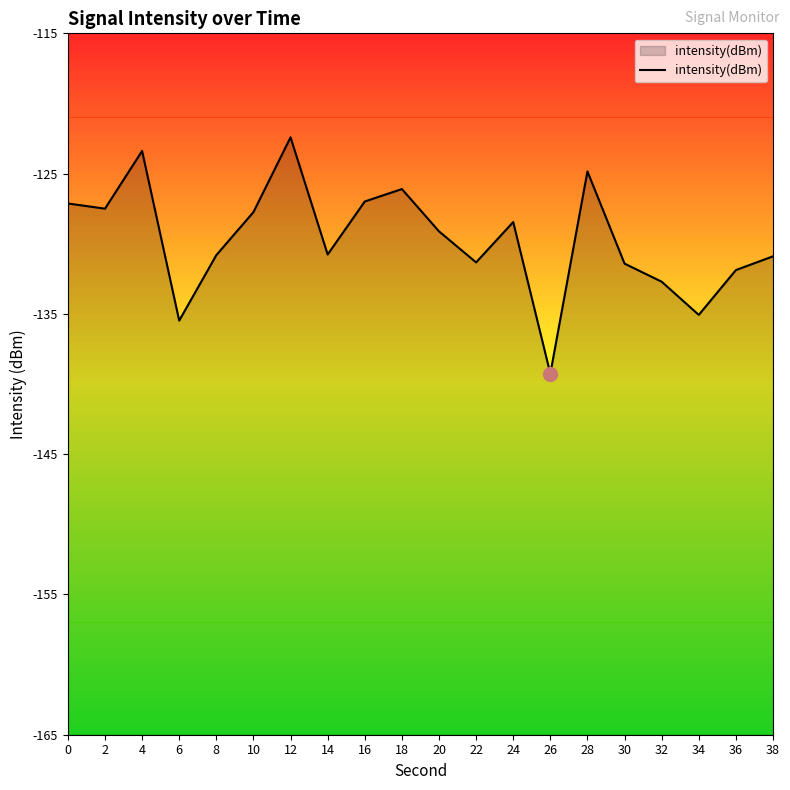

At which category does the data reach its first local peak?

4